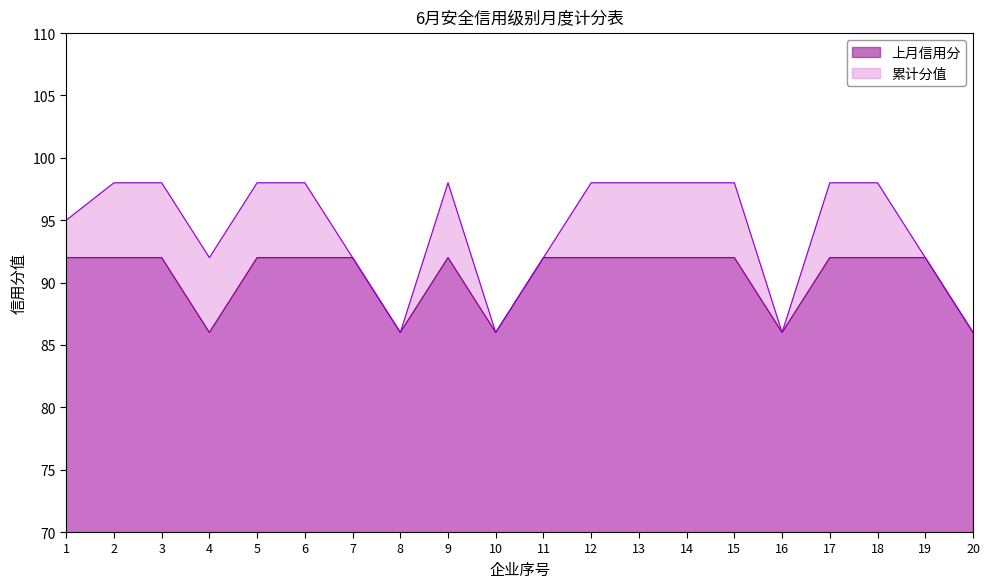

What is the average value of the 上月信用分 series?

90